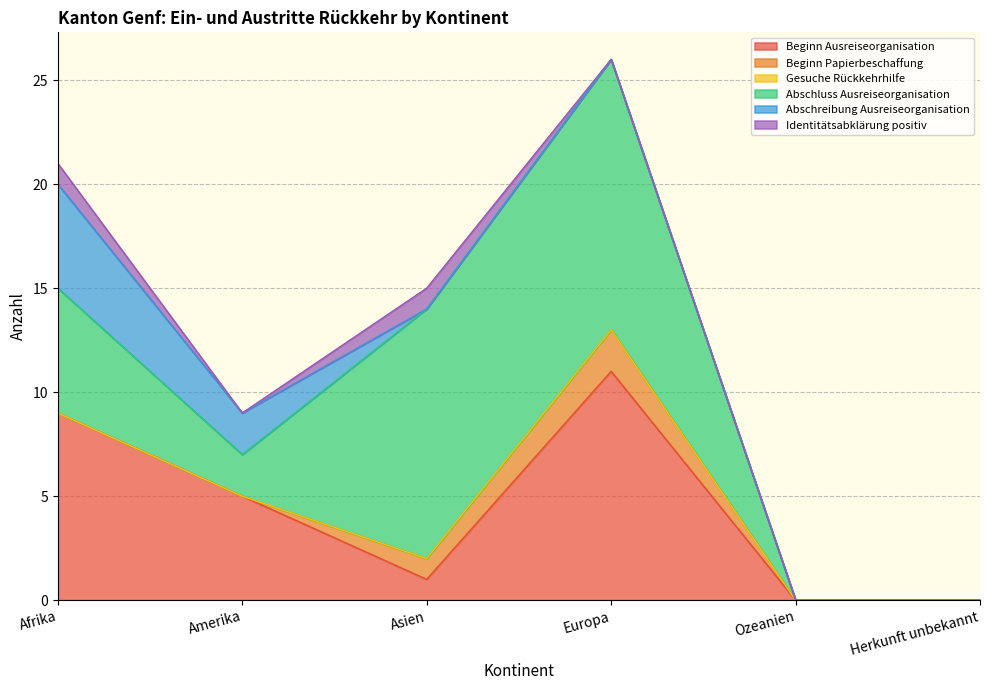

At which category does Beginn Ausreiseorganisation reach its first local peak?

Europa